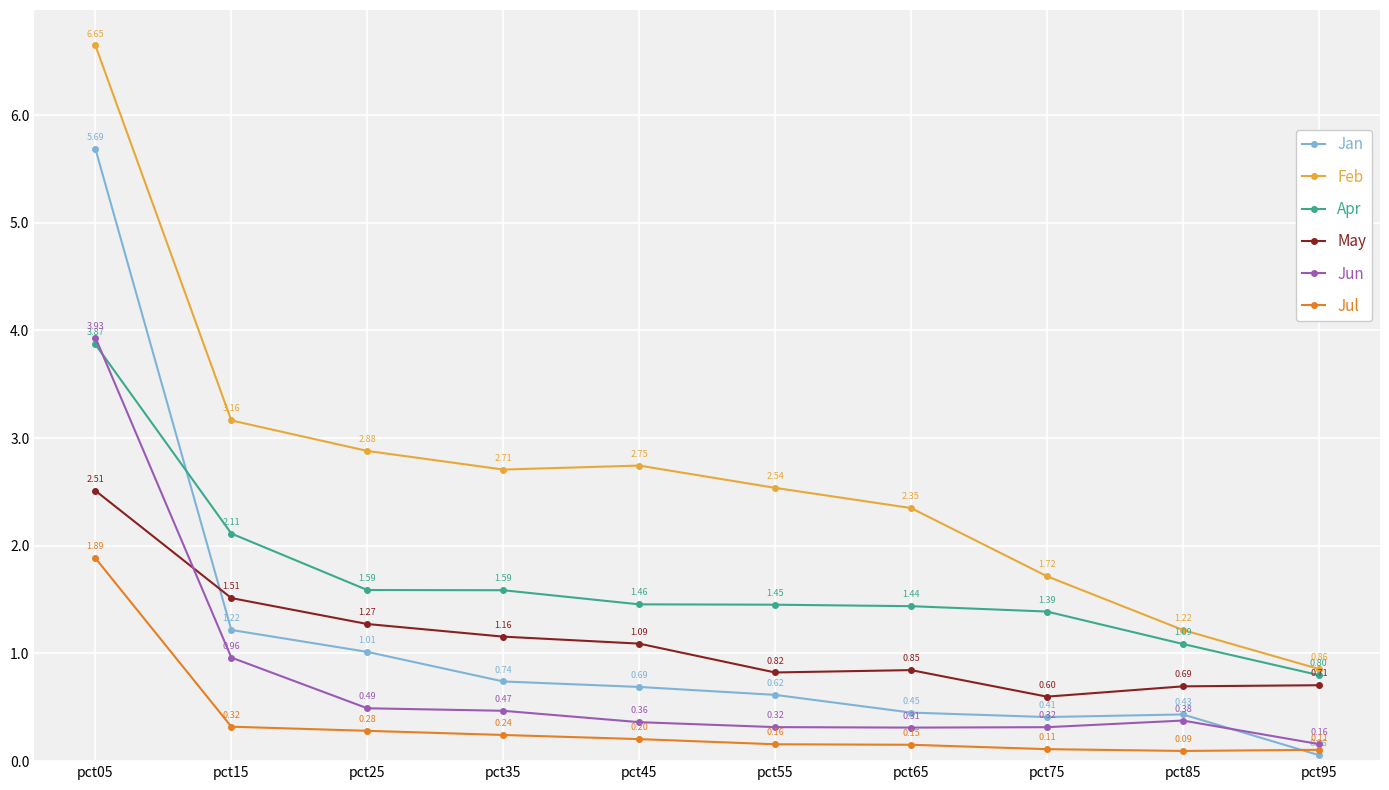

At which category is the sum across all series the highest?

pct05